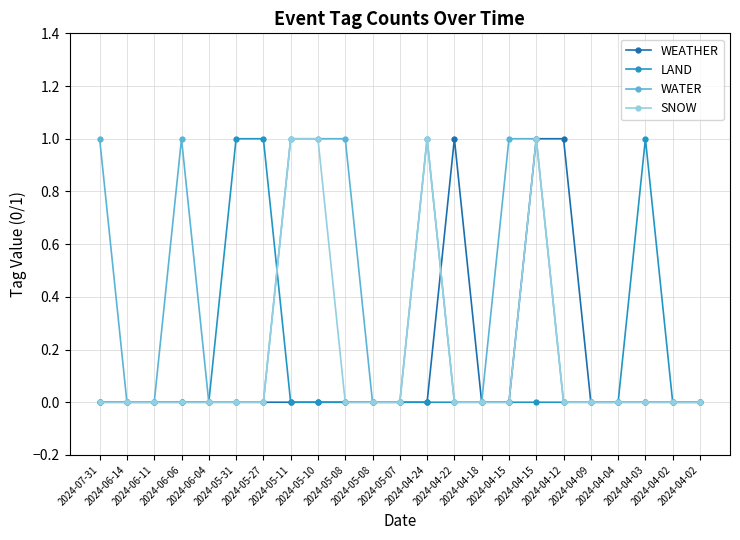

Is it true that LAND equals 0 at 2024-04-22?

True